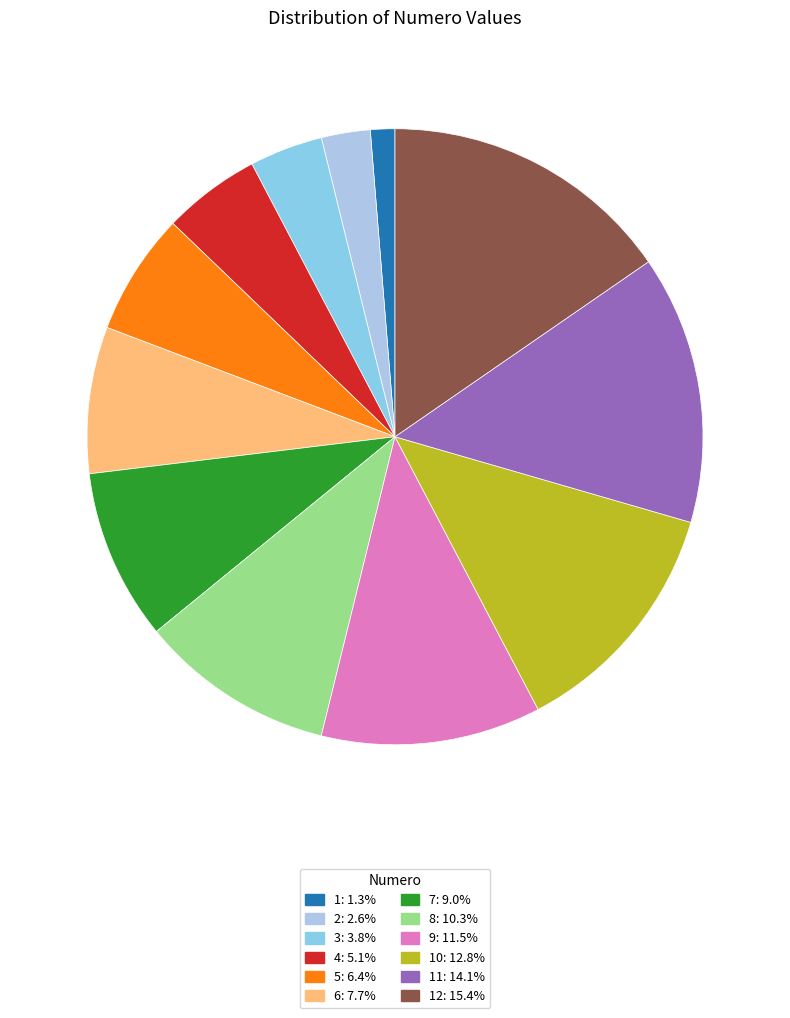

Is there any slice that represents more than half of the pie?

No